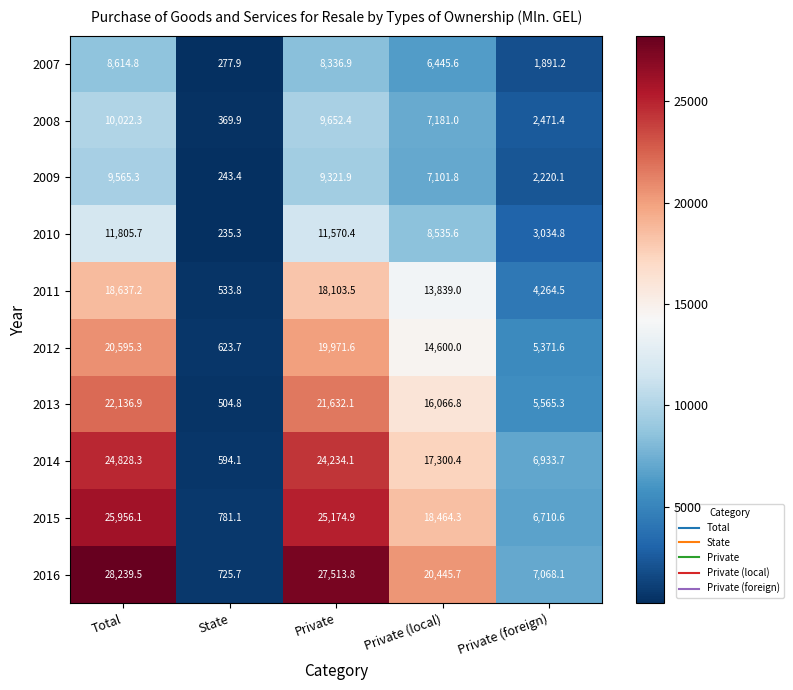

Which category has the lowest value across all series?

State